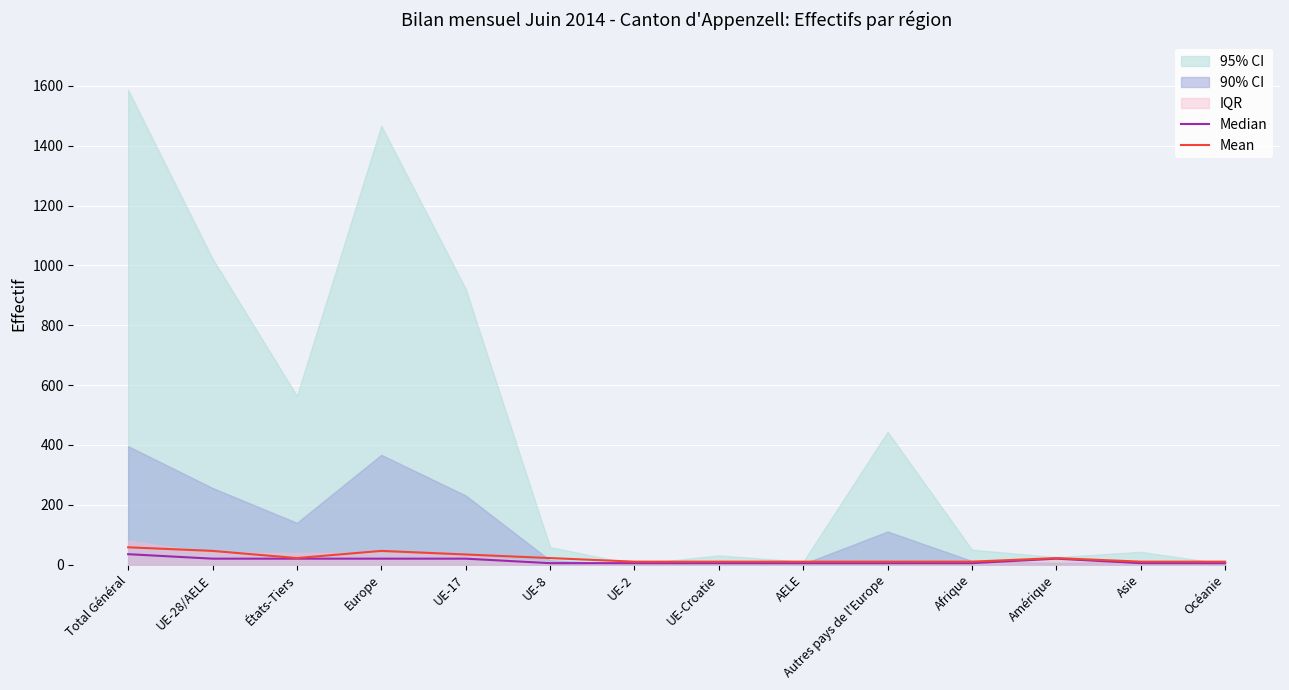

Which has a higher value, Afrique or Autres pays de l'Europe?

Afrique